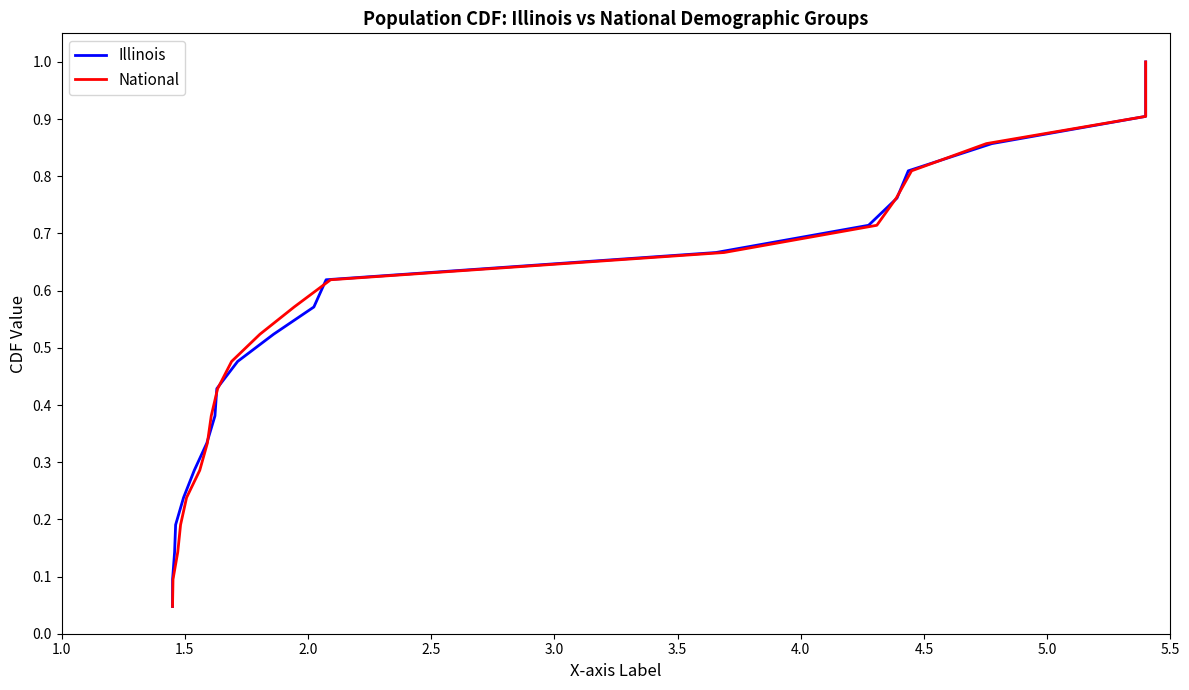

True or false: National has more than 0 points higher than both neighbors.

False